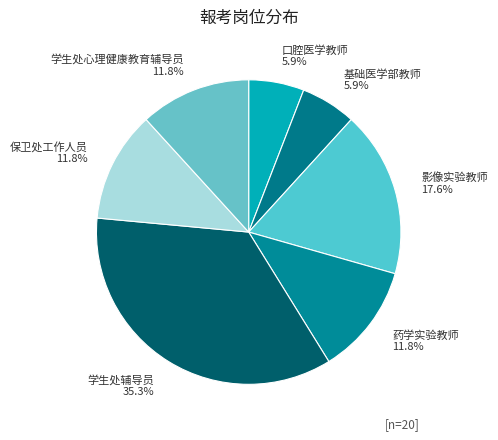

To the nearest percent, what portion does 学生处心理健康教育辅导员 represent?

12%